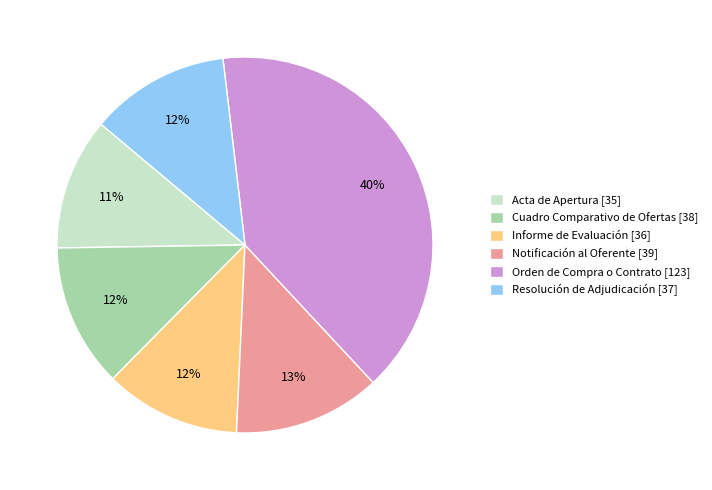

To the nearest percent, what portion does Acta de Apertura represent?

11%